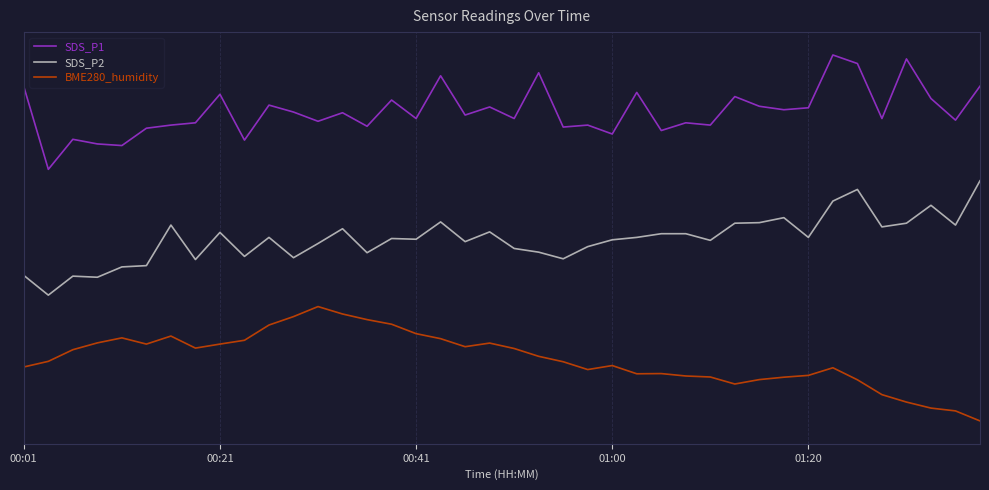

True or false: SDS_P1 and BME280_humidity cross at least once.

False